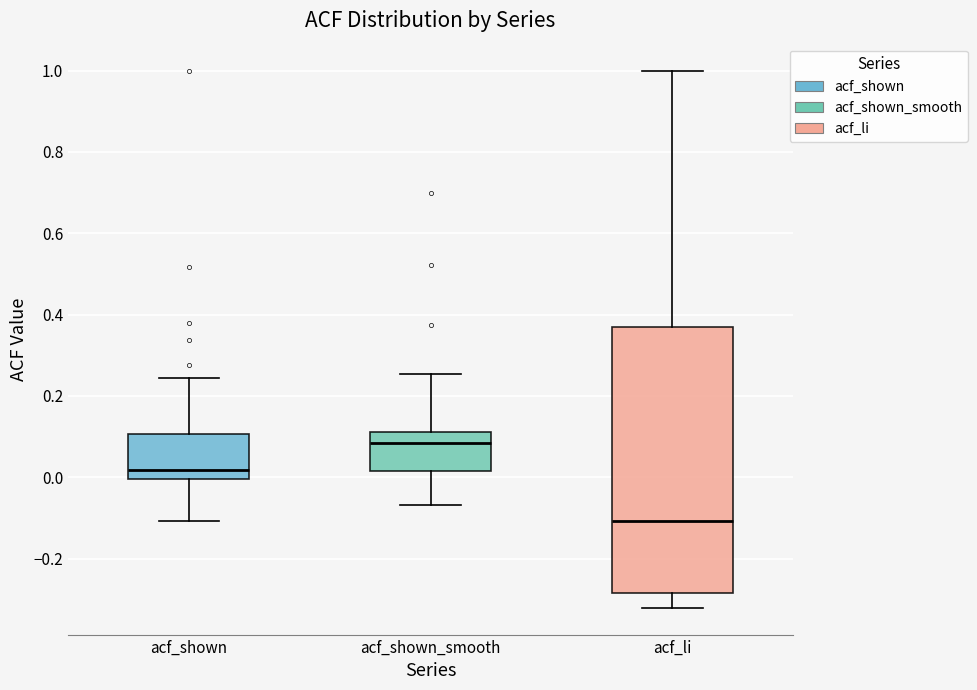

Reading left to right, transcribe this box plot: for each box, give where its median line is, the range the box spans, and where its two whiskers end, as read against the y-axis. The values are not printed on the chart, so give them approximately, as read against the axis.

acf_shown: median 0.02, box 0.00 to 0.10, whiskers -0.10 to 0.24
acf_shown_smooth: median 0.08, box 0.02 to 0.12, whiskers -0.06 to 0.26
acf_li: median -0.10, box -0.28 to 0.36, whiskers -0.32 to 1.00